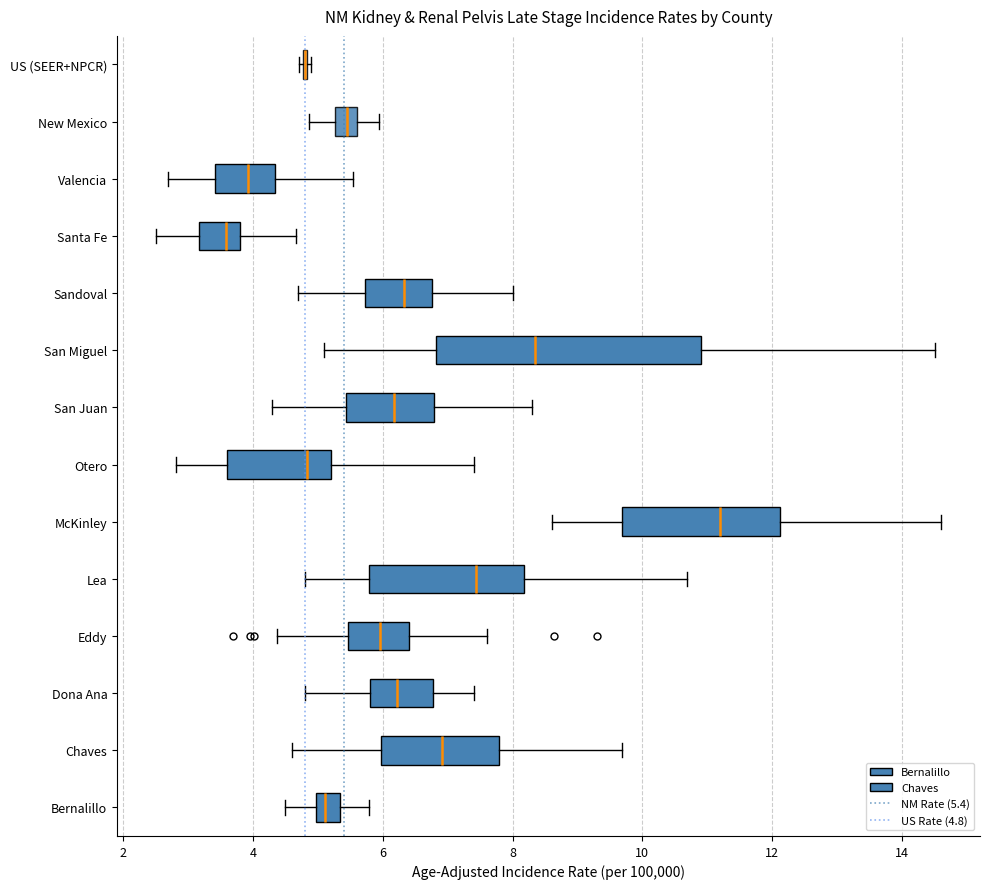

Reading bottom to top, transcribe this box plot: for each box, give where its median line is, the range the box spans, and where its two whiskers end, as read against the x-axis. The values are not printed on the chart, so give them approximately, as read against the axis.

Bernalillo: median 5.2, box 5.0 to 5.4, whiskers 4.6 to 5.8
Chaves: median 7.0, box 6.0 to 7.8, whiskers 4.6 to 9.6
Dona Ana: median 6.2, box 5.8 to 6.8, whiskers 4.8 to 7.4
Eddy: median 6.0, box 5.4 to 6.4, whiskers 4.4 to 7.6
Lea: median 7.4, box 5.8 to 8.2, whiskers 4.8 to 10.6
McKinley: median 11.2, box 9.6 to 12.2, whiskers 8.6 to 14.6
Otero: median 4.8, box 3.6 to 5.2, whiskers 2.8 to 7.4
San Juan: median 6.2, box 5.4 to 6.8, whiskers 4.4 to 8.4
San Miguel: median 8.4, box 6.8 to 11.0, whiskers 5.2 to 14.6
Sandoval: median 6.4, box 5.8 to 6.8, whiskers 4.8 to 8.0
Santa Fe: median 3.6, box 3.2 to 3.8, whiskers 2.6 to 4.6
Valencia: median 4.0, box 3.4 to 4.4, whiskers 2.6 to 5.6
New Mexico: median 5.4, box 5.2 to 5.6, whiskers 4.8 to 6.0
US (SEER+NPCR): box collapsed to a line at 4.8, whiskers 4.8 to 4.8